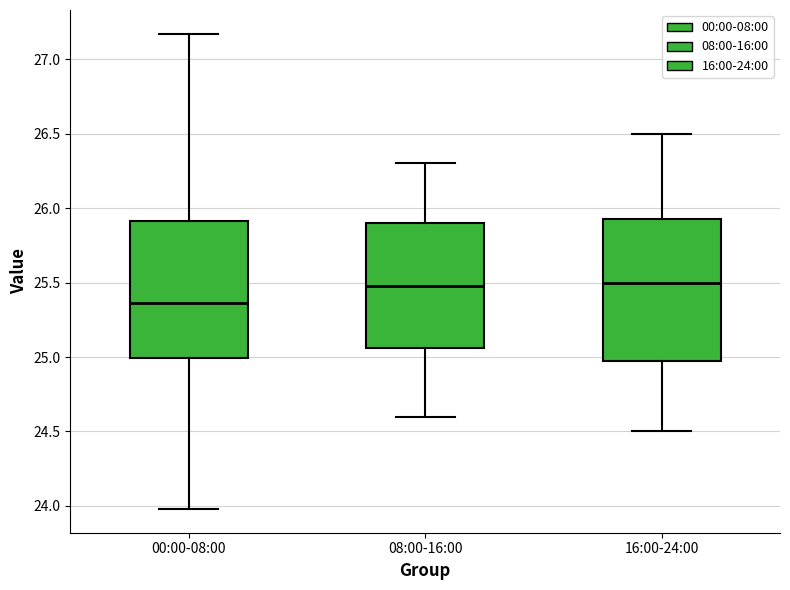

Reading left to right, transcribe this box plot: for each box, give where its median line is, the range the box spans, and where its two whiskers end, as read against the y-axis. The values are not printed on the chart, so give them approximately, as read against the axis.

00:00-08:00: median 25.35, box 25.00 to 25.90, whiskers 24.00 to 27.15
08:00-16:00: median 25.50, box 25.05 to 25.90, whiskers 24.60 to 26.30
16:00-24:00: median 25.50, box 25.00 to 25.95, whiskers 24.50 to 26.50